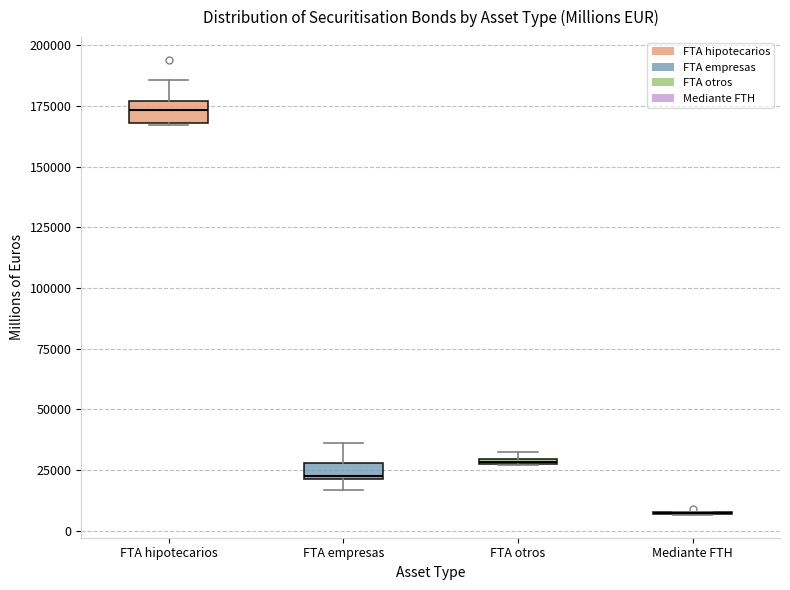

Where is the upper edge of the box for FTA empresas on the y-axis? The values are not printed on the chart, so give them approximately, as read against the axis.

30000